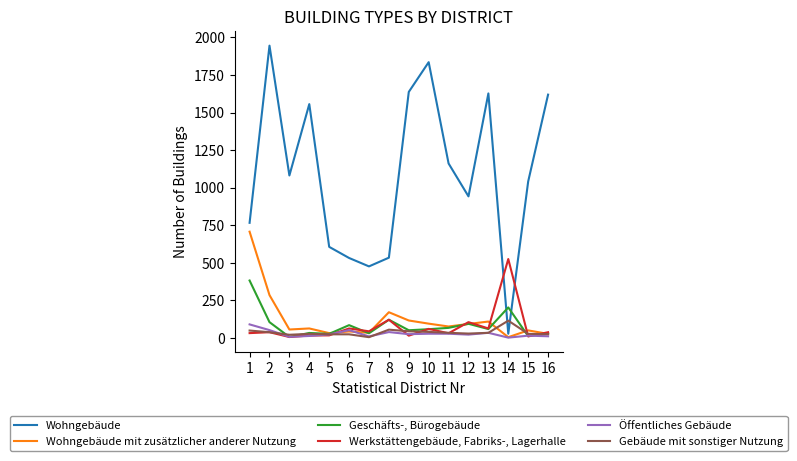

At how many categories does at least one series exceed 448?

16